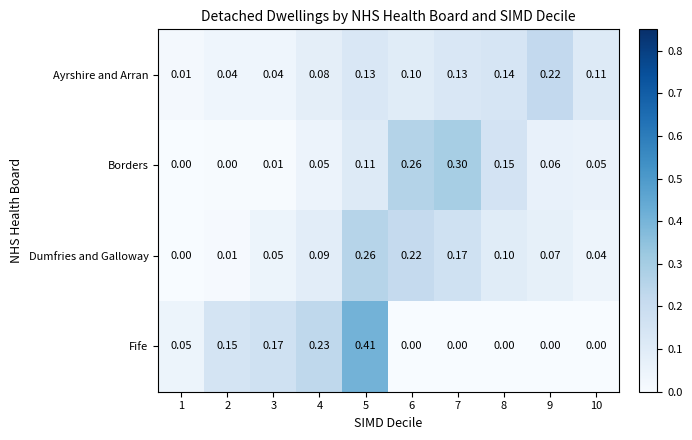

What is the spread (max minus min) of values at 10?

0.1